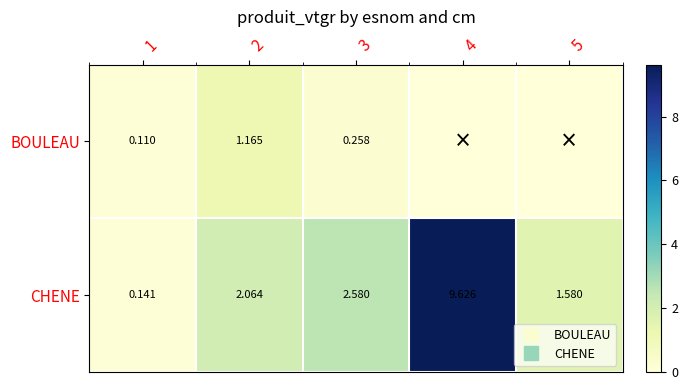

Between 5 and 2, which is larger?

2